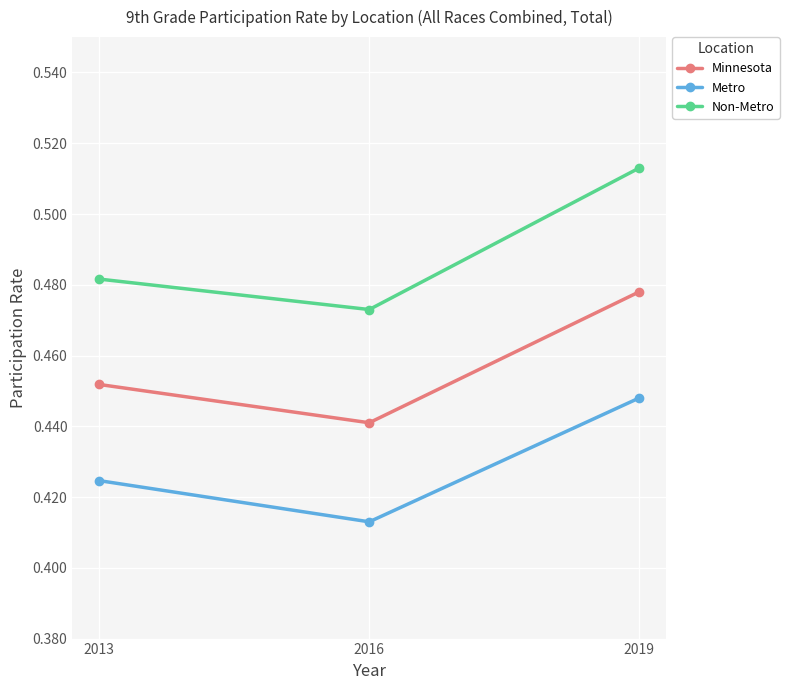

The Non-Metro series shows 0.3 at 2016. True or false?

False